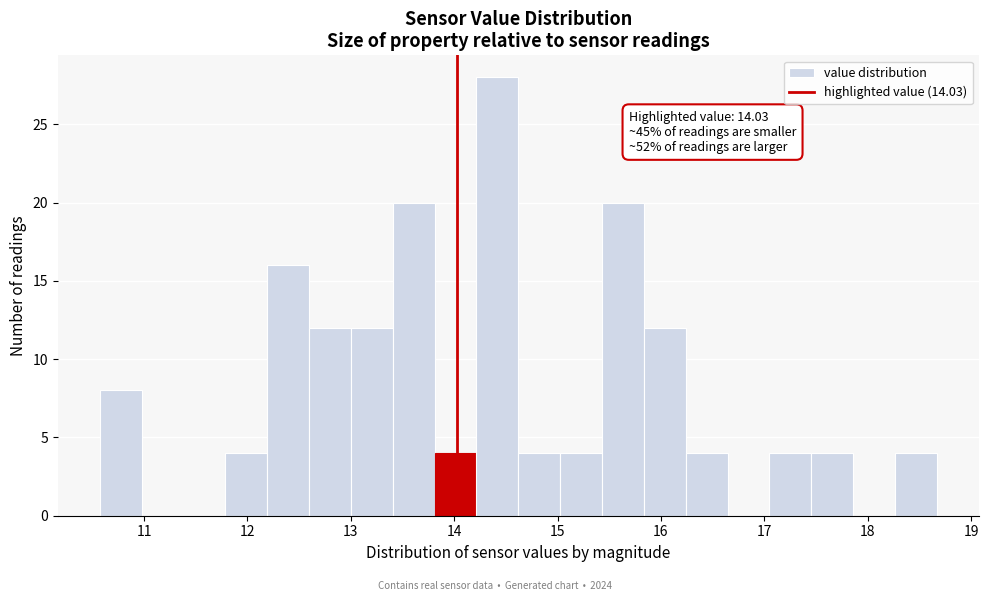

Which range on the x-axis has the tallest bar?

14.2 to 14.6